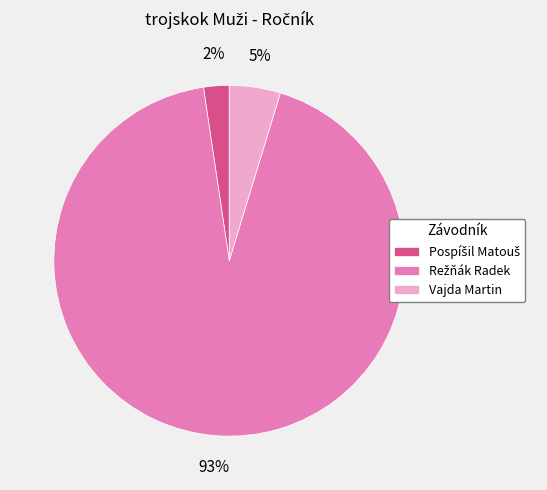

To the nearest percent, what is the average slice percentage?

33%